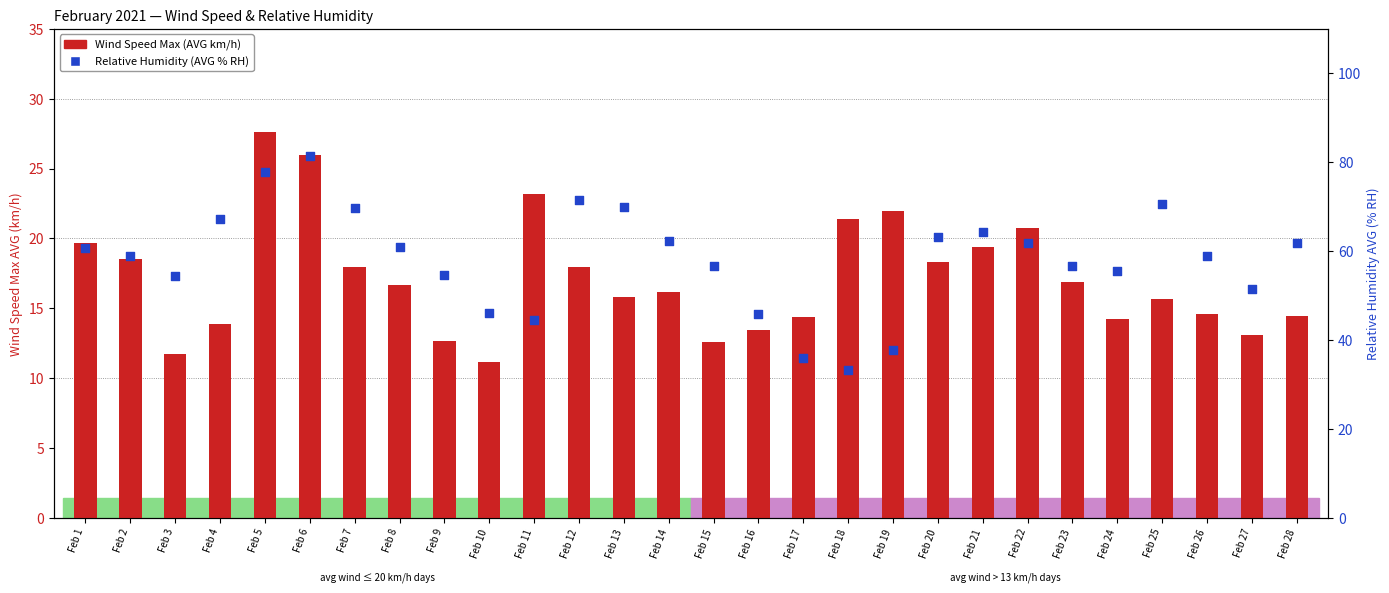

Which series has the widest spread of Y values?

Relative Humidity (AVG % RH)